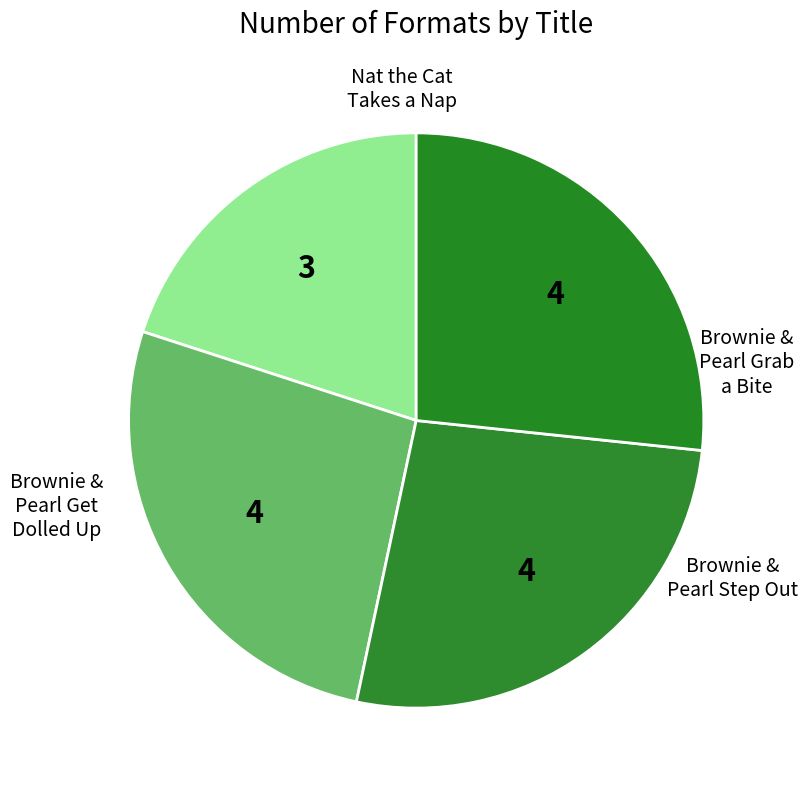

Which category has the biggest portion of the pie?

Brownie & Pearl Grab a Bite